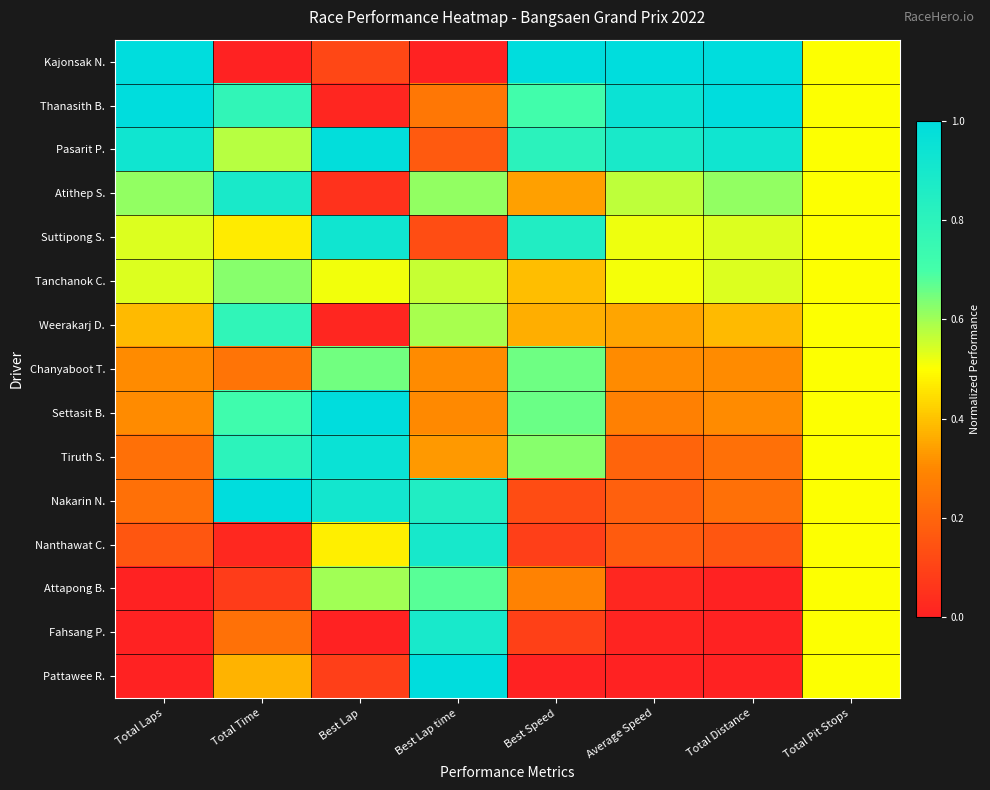

Between Best Lap and Average Speed, which is larger?

Average Speed